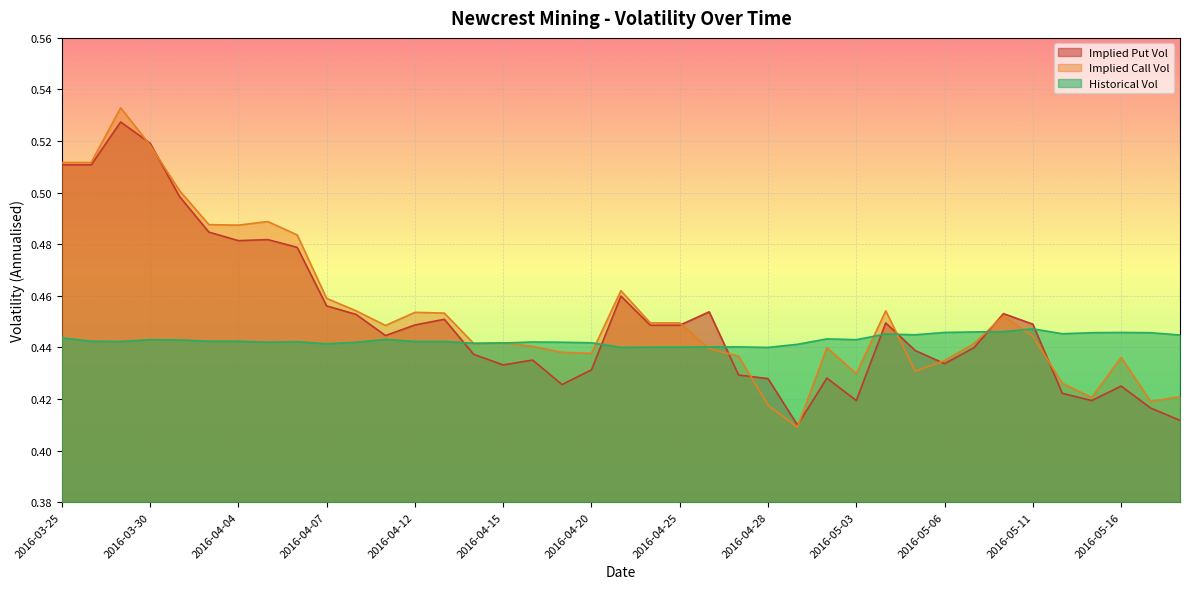

What is the approximate value of Implied Call Vol at 2016-04-25?

0.4